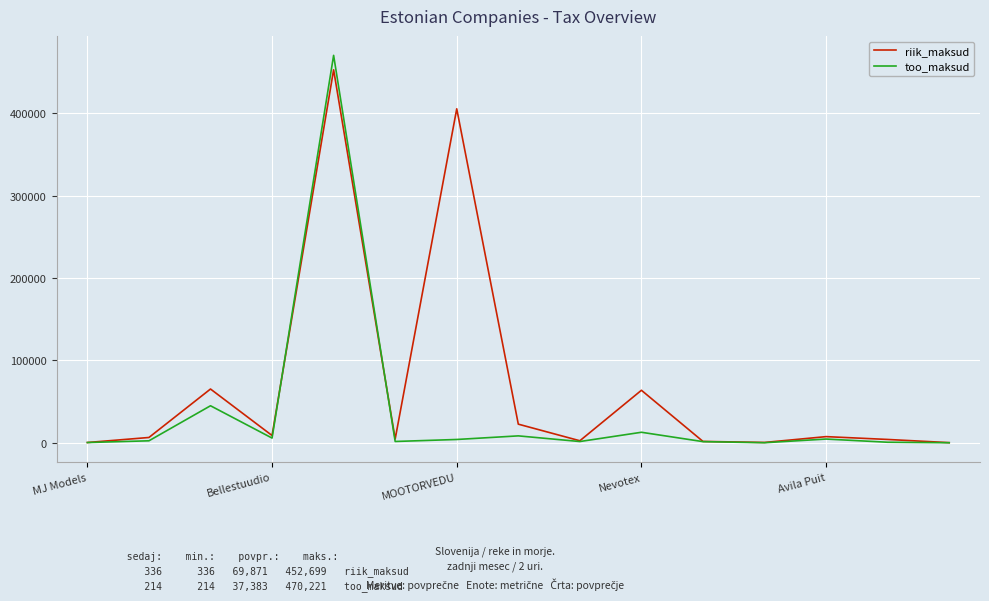

Which series has the largest range (max minus min)?

too_maksud